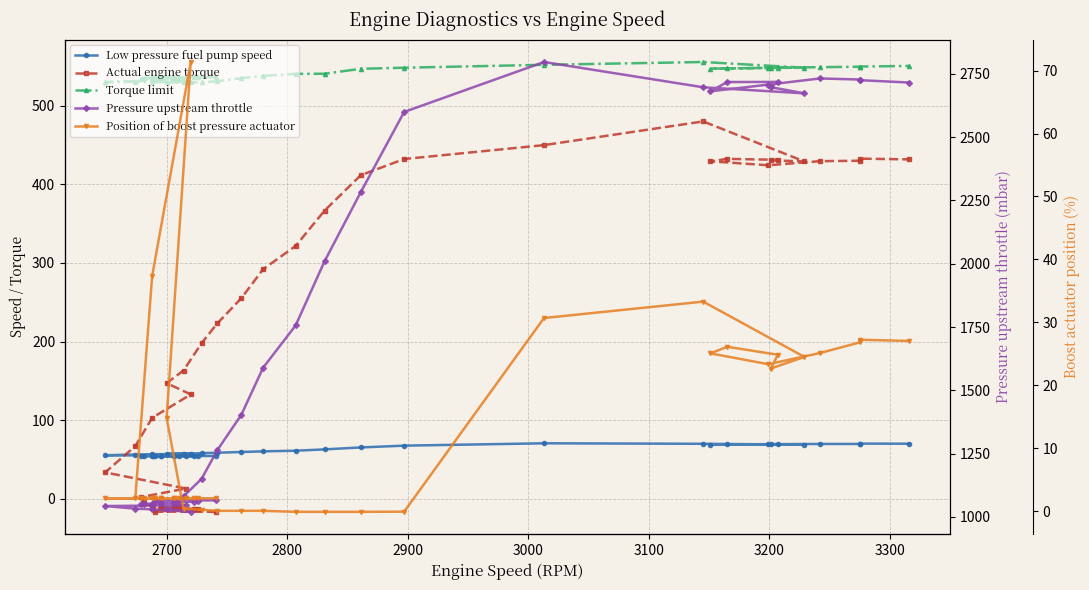

What is the difference between the second highest and second lowest values in the Torque limit series?

22.2